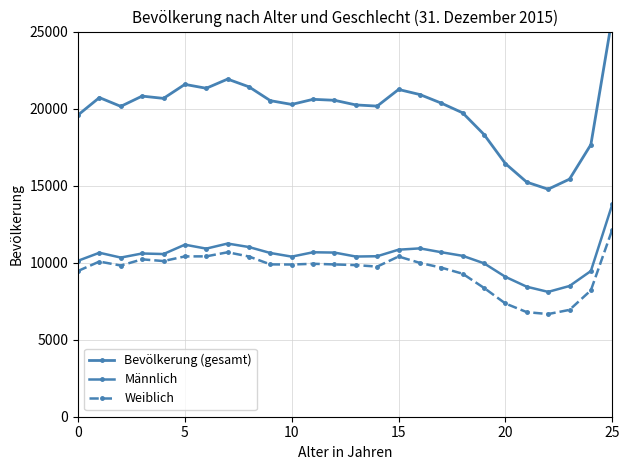

What is the sum of the Männlich values at 19 and 15?

20798